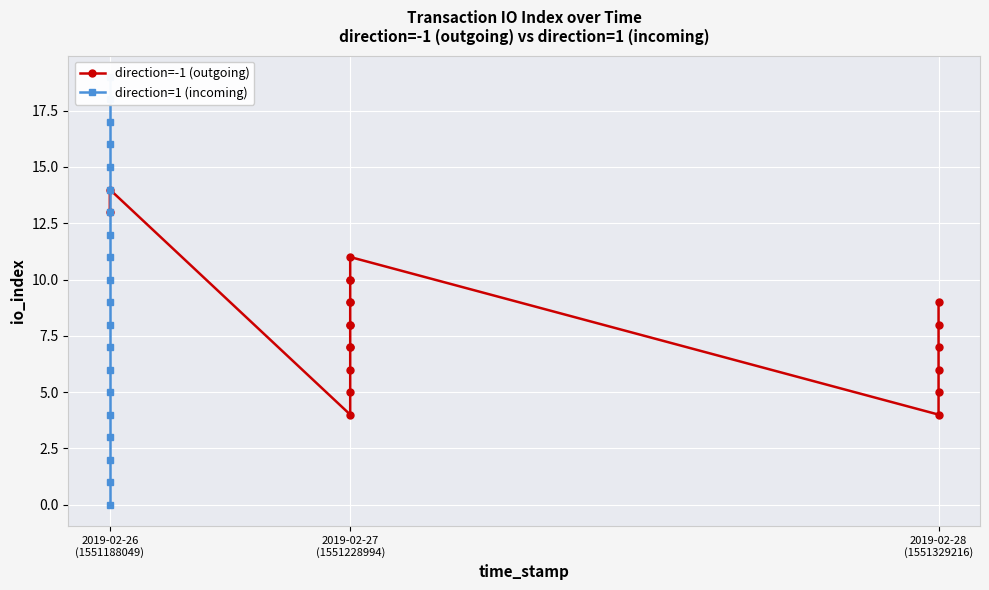

True or false: direction=-1 (outgoing) and direction=1 (incoming) cross at least once.

False